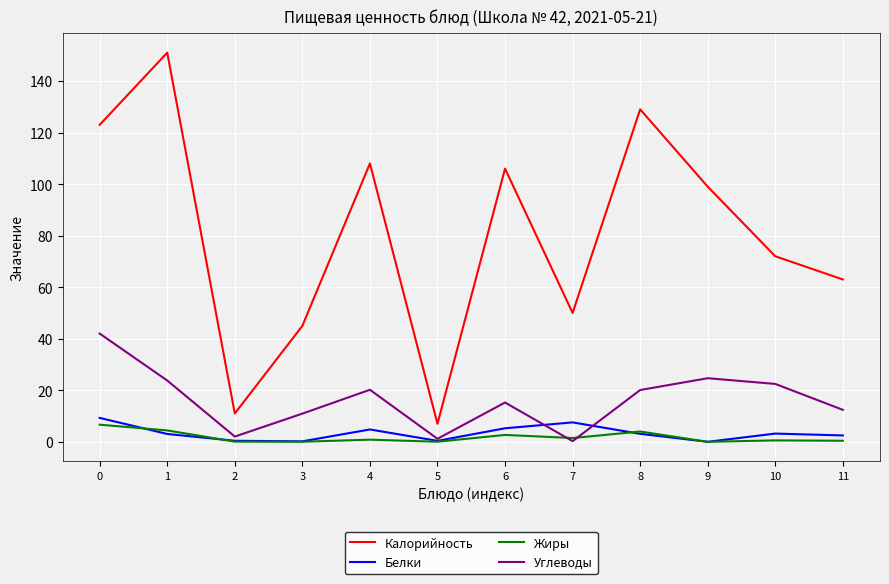

What are all the series names shown in the legend?

Калорийность, Белки, Жиры, Углеводы